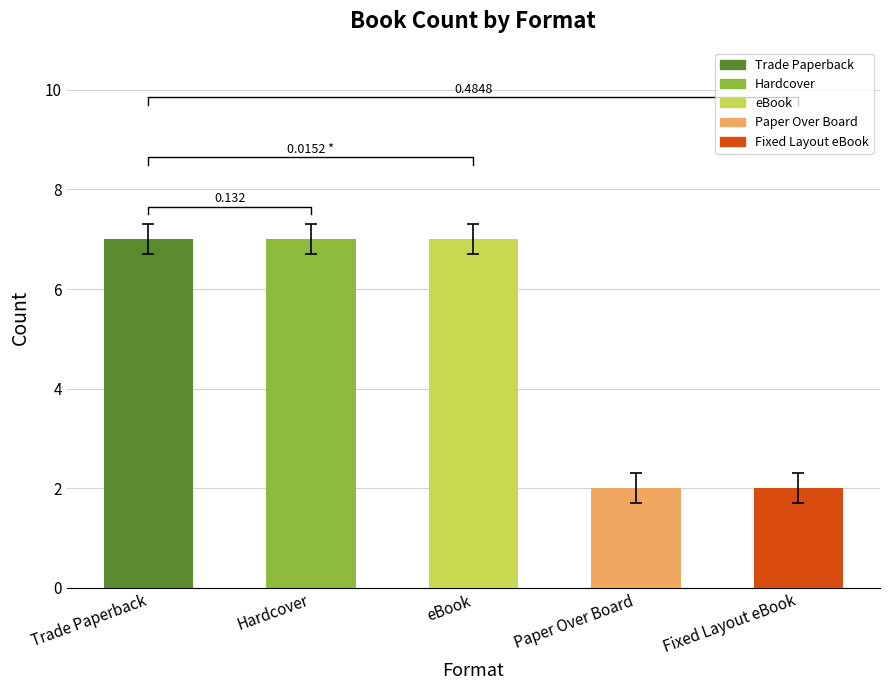

Is it true that Paper Over Board equals 2 at Count?

True